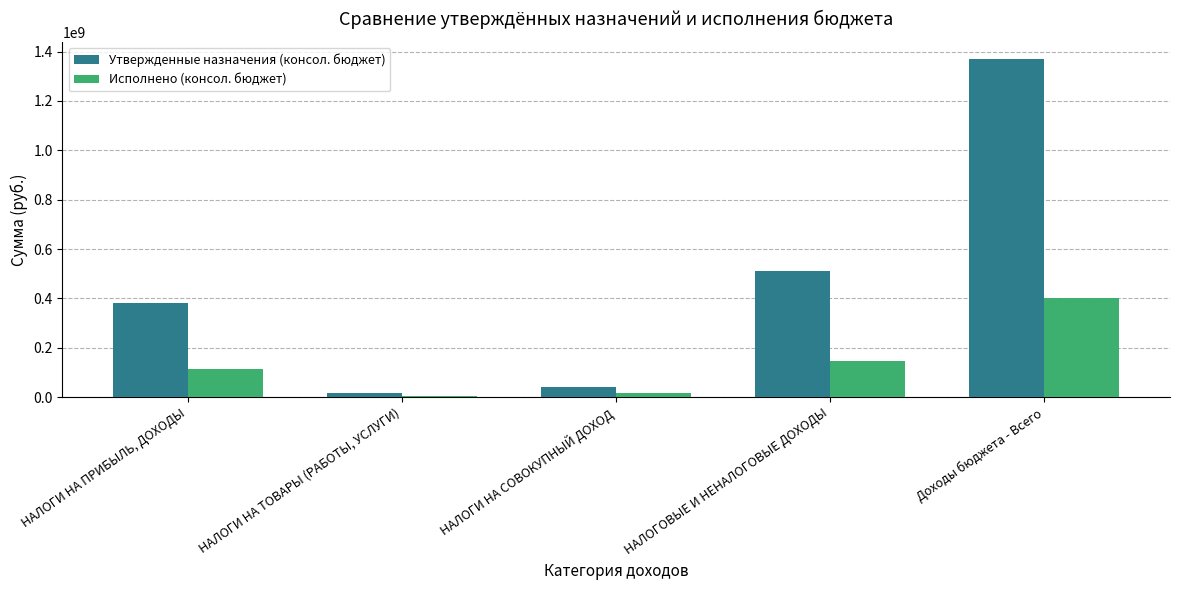

How many bars are there in each group?

2